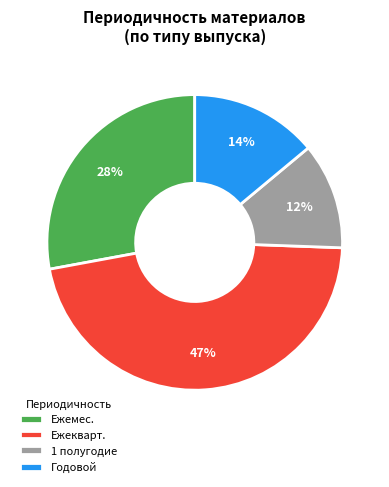

Which slice is the largest?

Ежекварт.